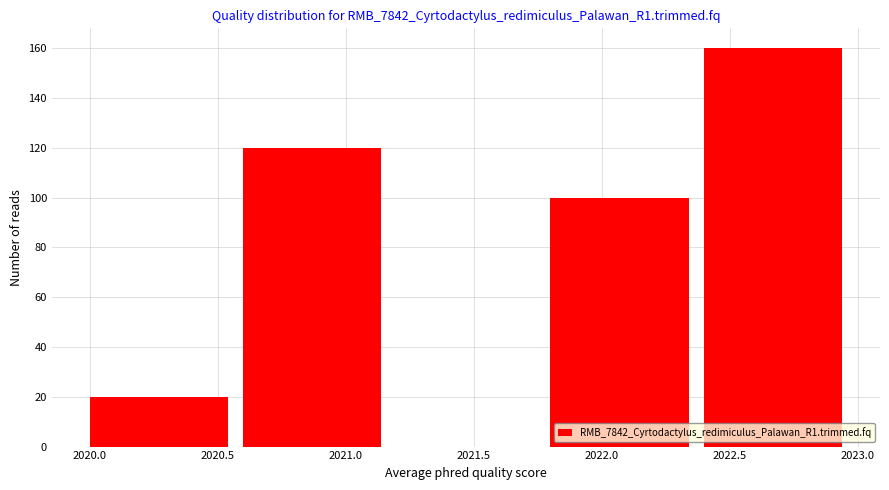

Reading left to right, transcribe this chart: for each bar, give the range it covers on the x-axis and its height. The values are not printed on the chart, so give them approximately, as read against the axis.

2020.0 to 2020.6: 20
2020.6 to 2021.2: 120
2021.2 to 2021.8: 0
2021.8 to 2022.4: 100
2022.4 to 2023.0: 160